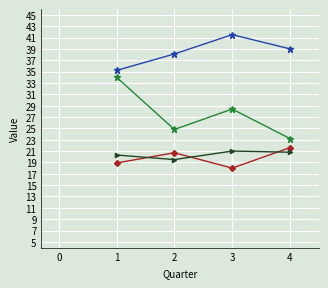

What is the total value across all series at 4?

104.6